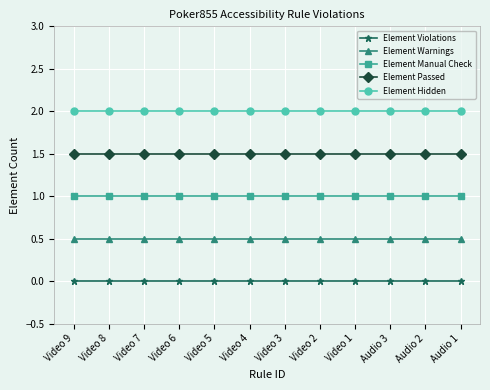

The value of Element Manual Check at Video 5 is 1.0. True or false?

True